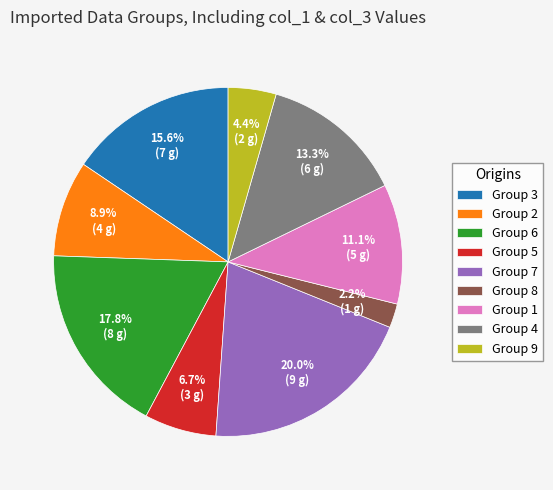

Which category has the biggest portion of the pie?

Group 7